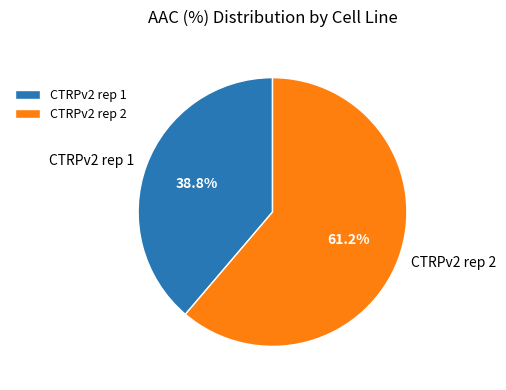

Between CTRPv2 rep 2 and CTRPv2 rep 1, which is larger?

CTRPv2 rep 2